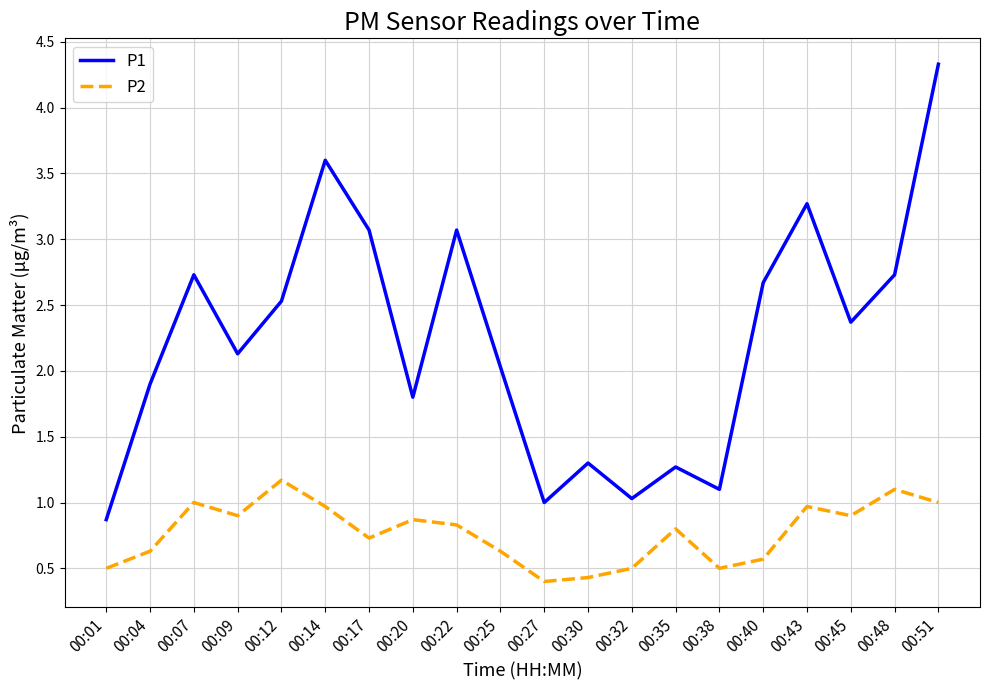

What is the difference between the P2 values at 00:48 and 00:12?

0.1